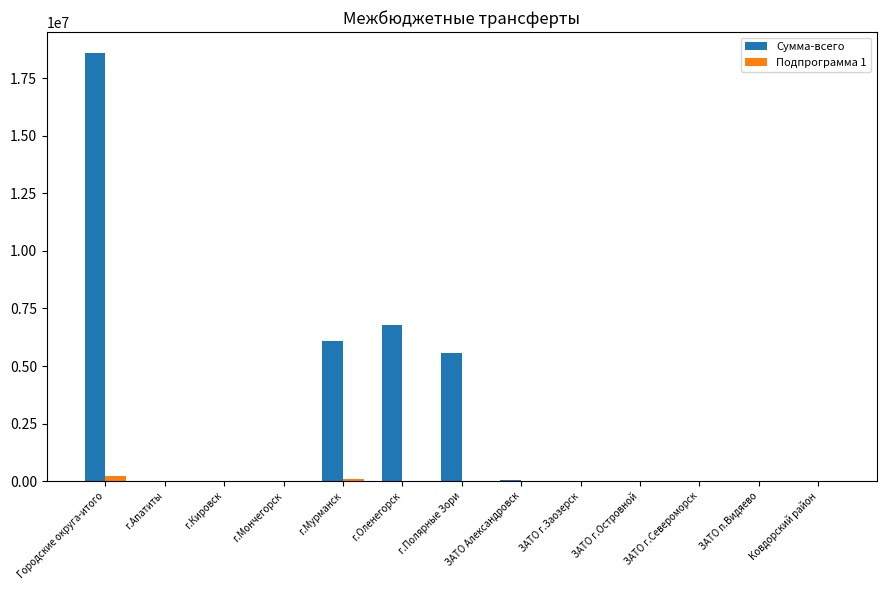

Is it true that Сумма-всего equals 32837691 at Городские округа-итого?

False